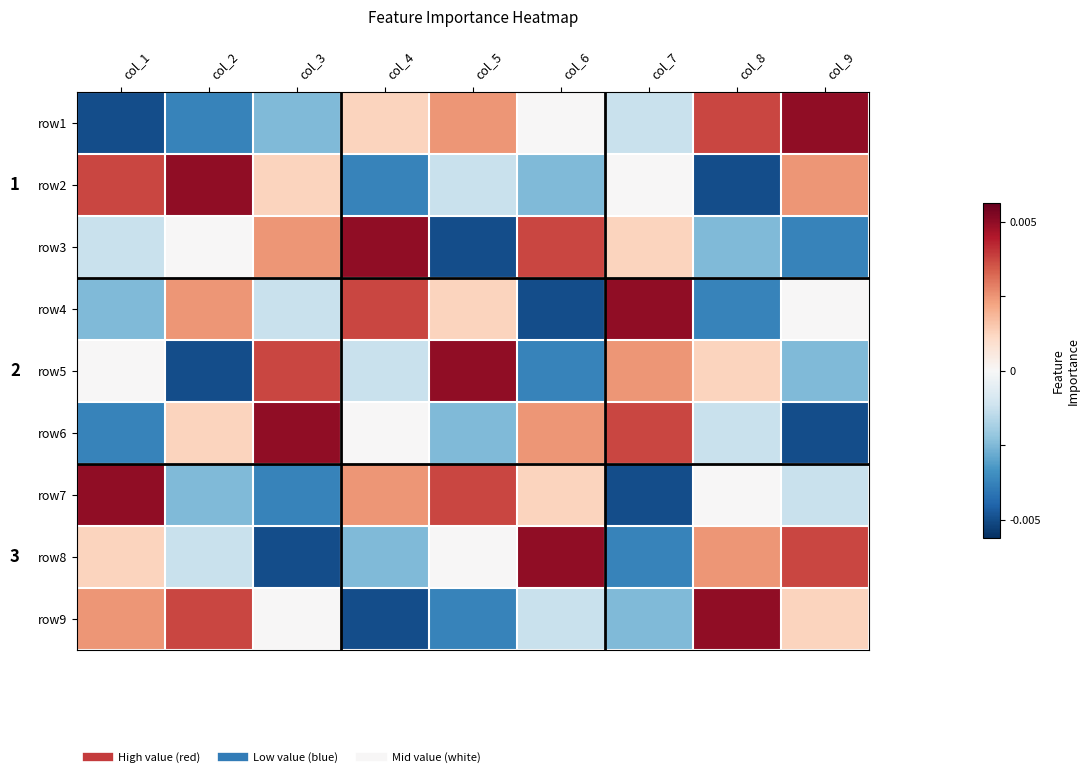

How many series are shown in this chart?

9